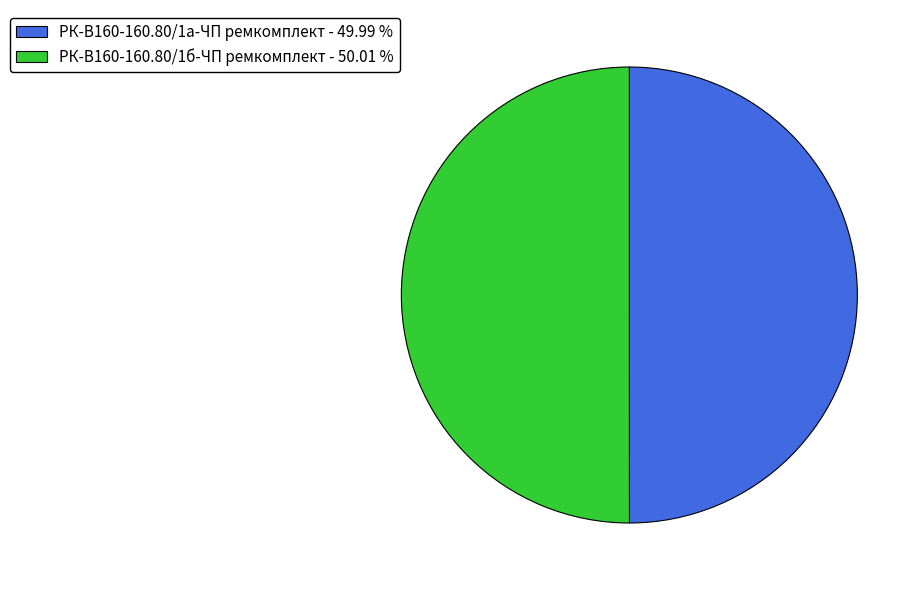

How many segments does this pie chart have?

2